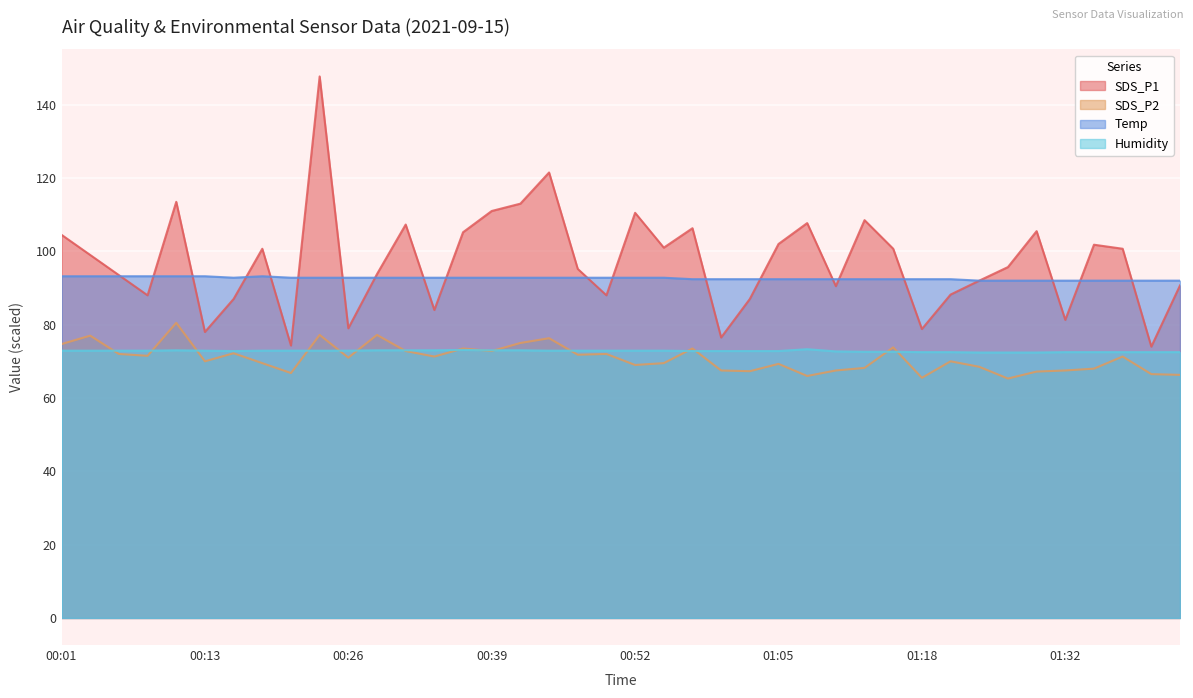

True or false: SDS_P2 and Temp cross at least once.

False